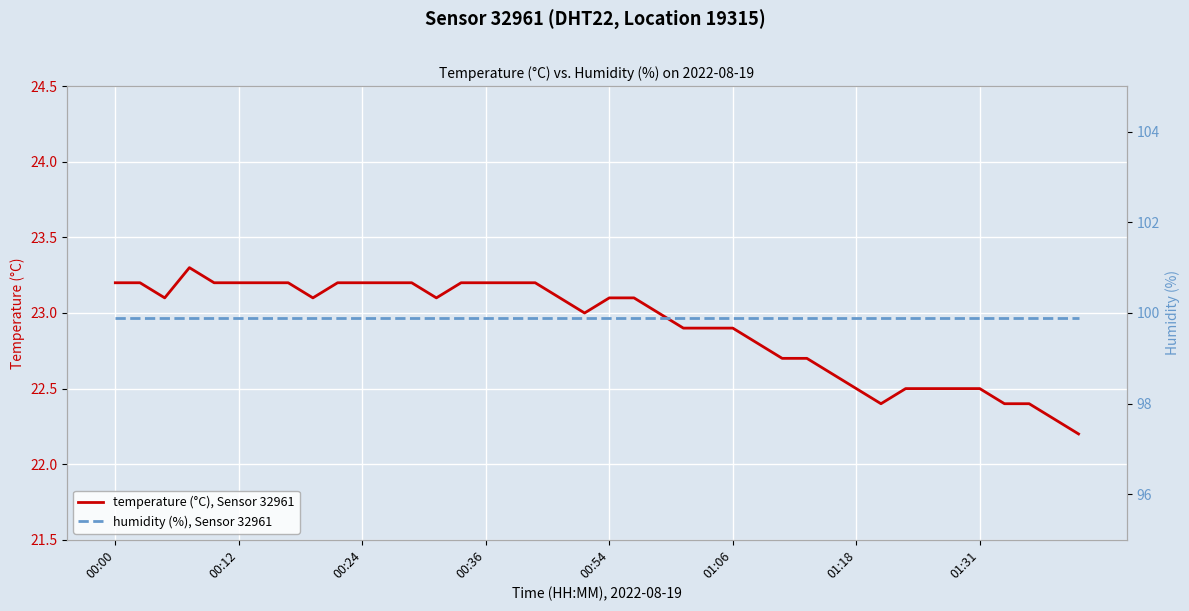

True or false: humidity (%), Sensor 32961 has a value of 99.9 at 34.

True